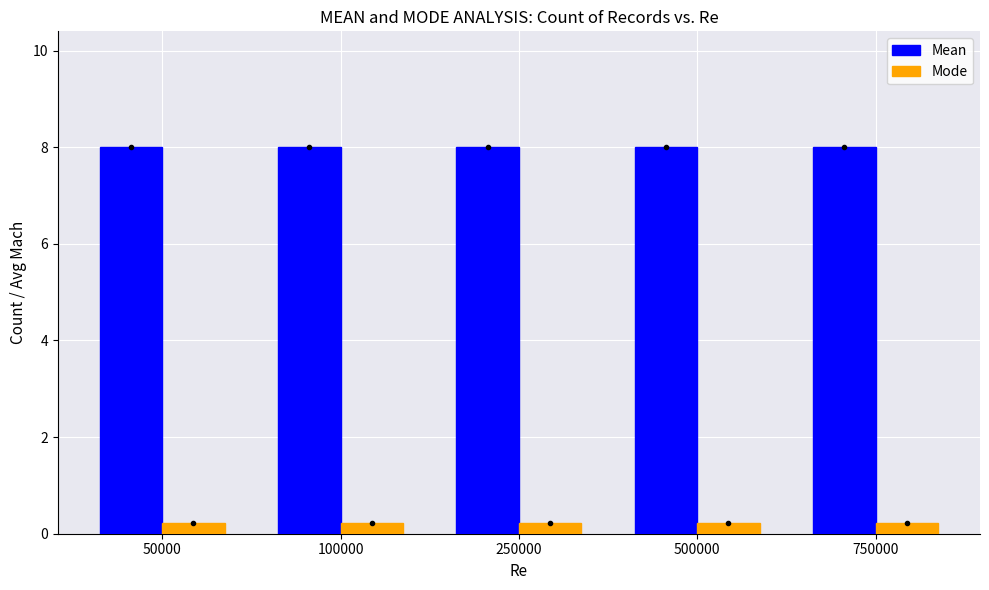

What are all the series names shown in the legend?

Mean, Mode